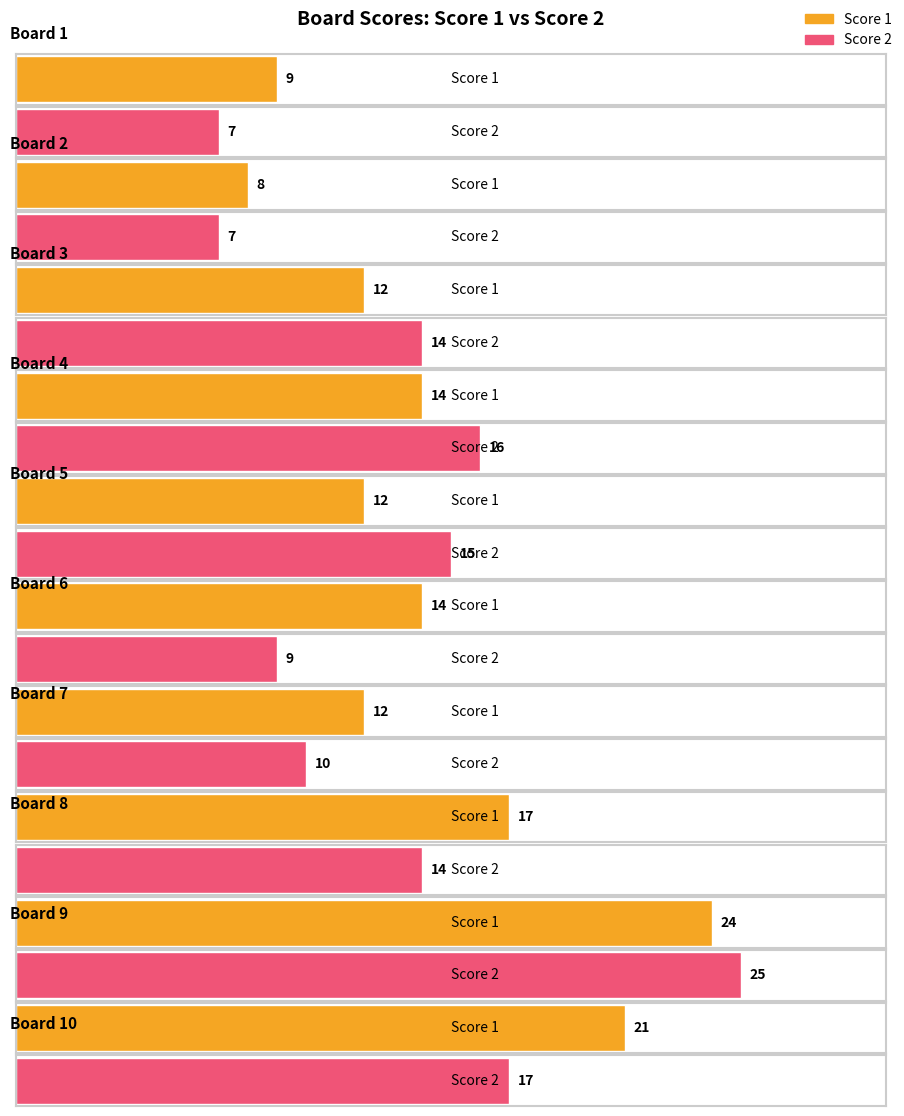

Reading left to right, what are all the values shown in this chart?

Score 1: 9	8	12	14	12	14	12	17	24	21
Score 2: 7	7	14	16	15	9	10	14	25	17